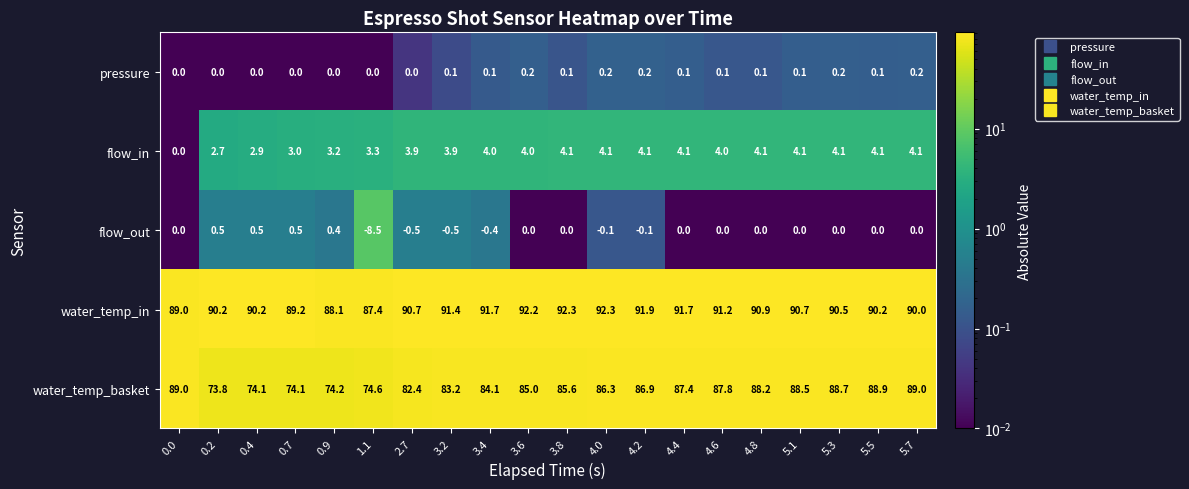

True or false: water_temp_in has a value of 48.4 at 3.8.

False